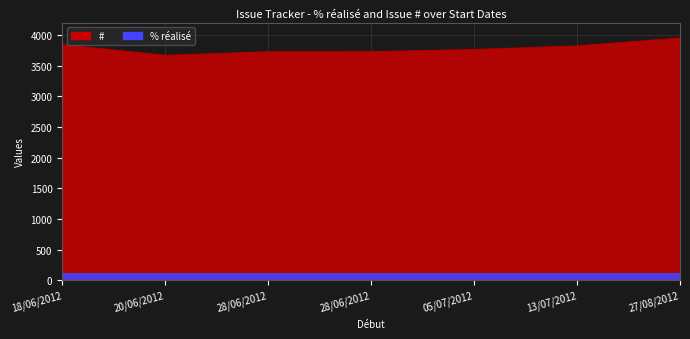

True or false: % réalisé and # cross at least once.

False